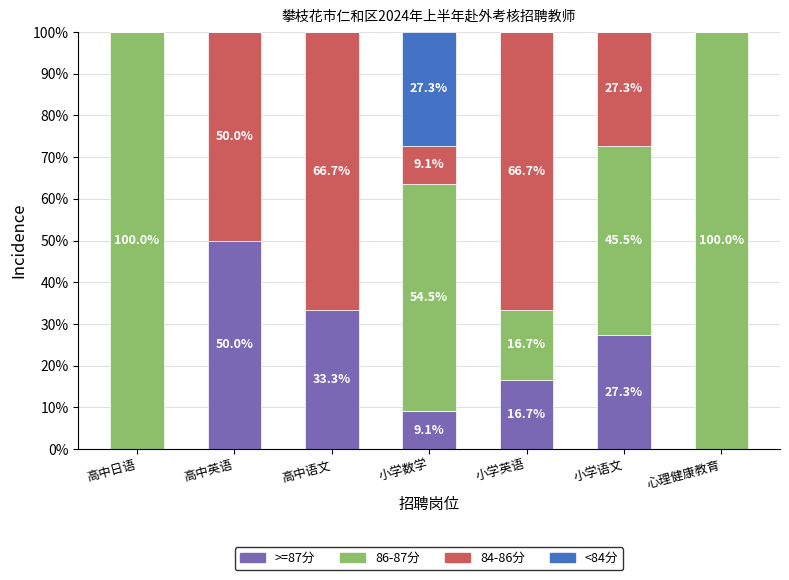

The value of >=87分 at 心理健康教育 is -25.1. True or false?

False